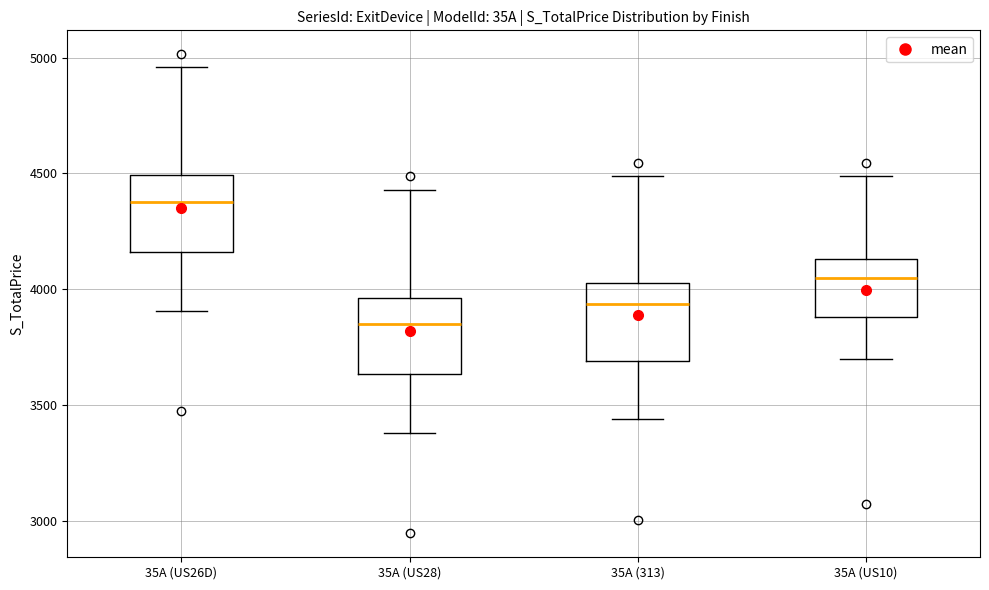

Reading left to right, read every box against the y-axis: the position of its median line, the range the box covers, and the ends of its whiskers. The values are not printed on the chart, so give them approximately, as read against the axis.

35A (US26D): median 4400, box 4150 to 4500, whiskers 3900 to 4950
35A (US28): median 3850, box 3650 to 3950, whiskers 3400 to 4450
35A (313): median 3950, box 3700 to 4050, whiskers 3450 to 4500
35A (US10): median 4050, box 3900 to 4150, whiskers 3700 to 4500